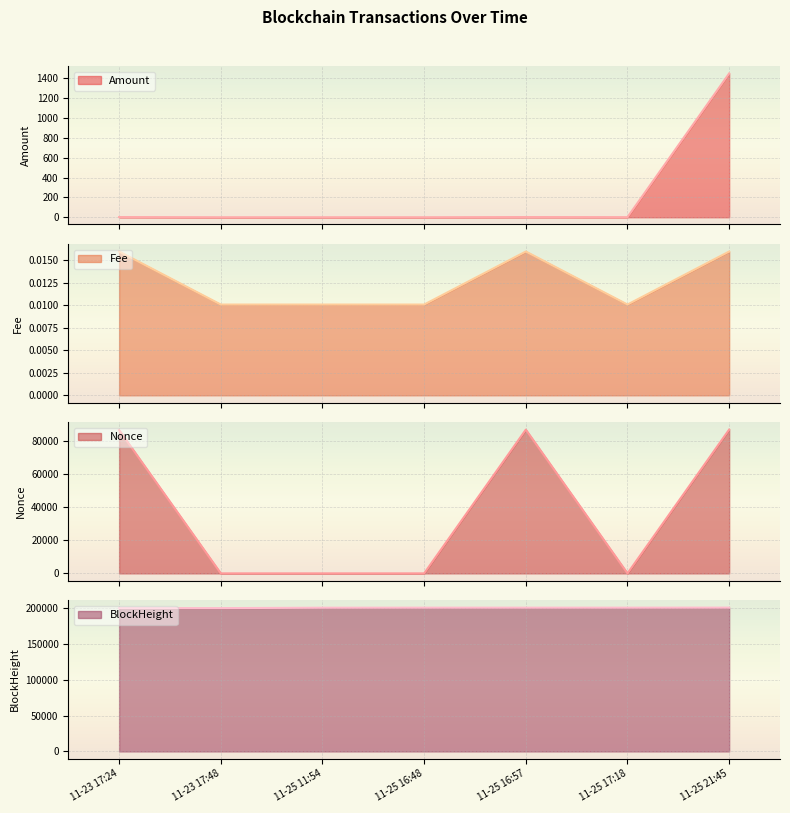

What is the maximum value for Amount?

1448.3